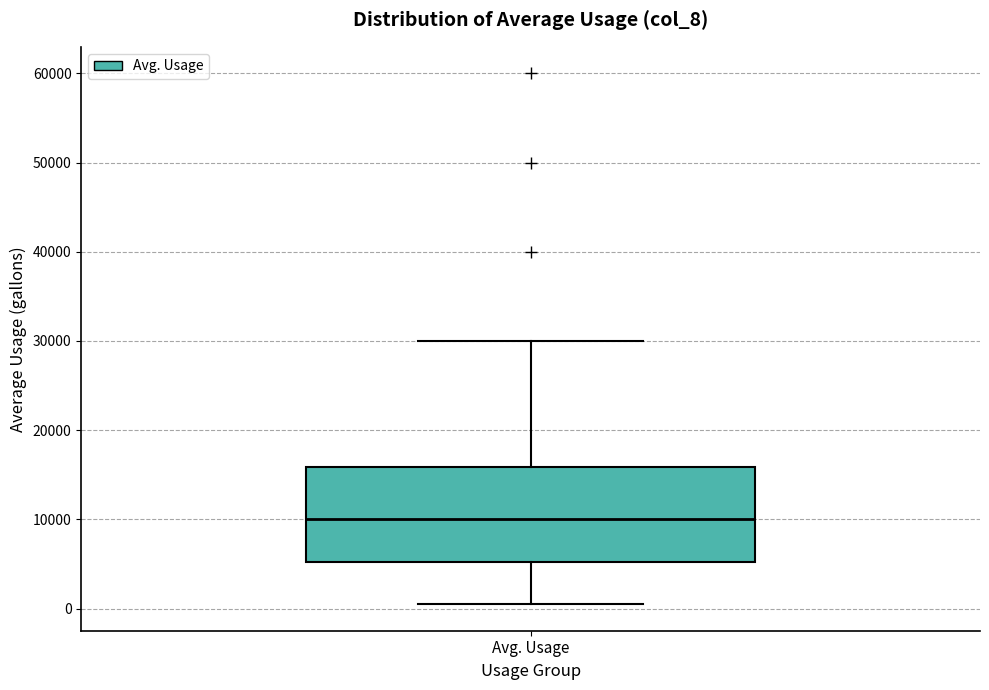

Read this box plot against the y-axis: the position of the median line, the range covered by the box, and the ends of both whiskers. The values are not printed on the chart, so give them approximately, as read against the axis.

median 10000, box 5000 to 16000, whiskers 0 to 30000